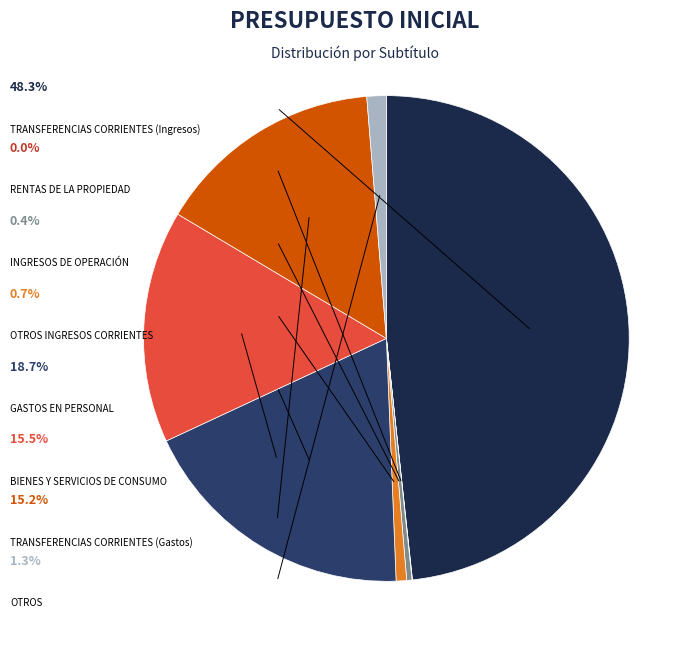

To the nearest percent, what percentage of the pie is TRANSFERENCIAS CORRIENTES (Ingresos)?

48%